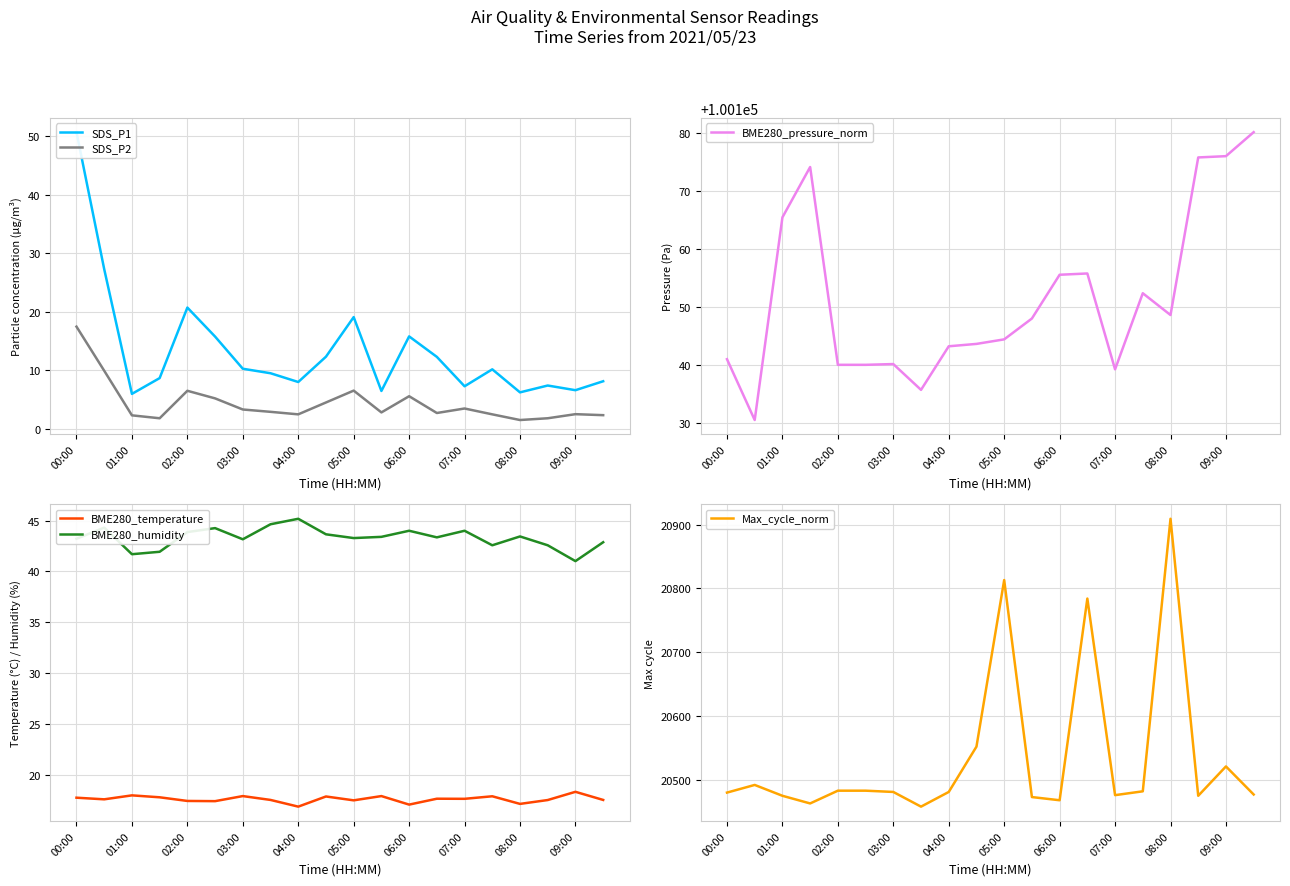

What is the approximate value of BME280_pressure_norm at 13?

100155.8